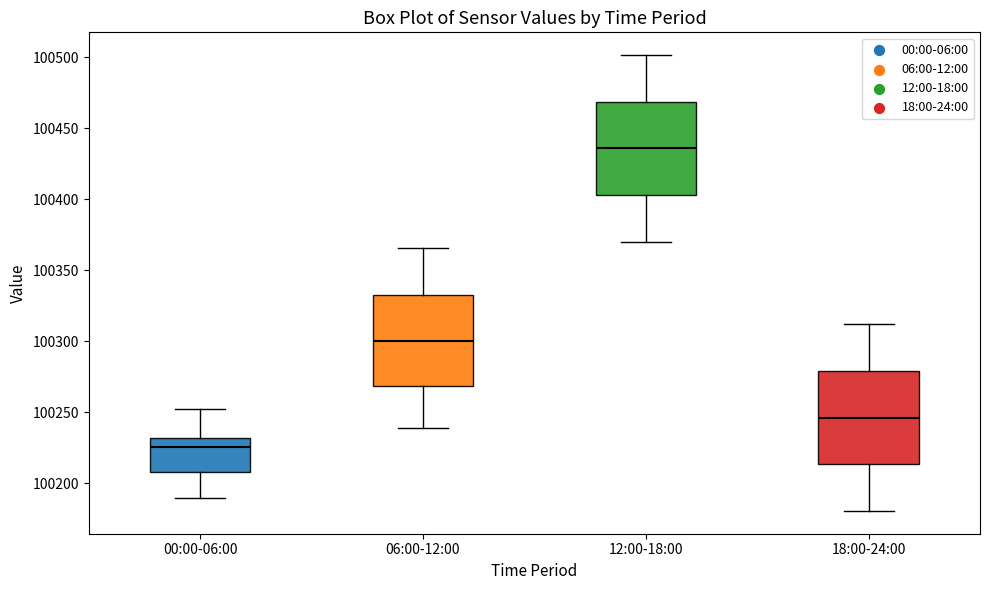

Where does the lower whisker of the box for 00:00-06:00 end on the y-axis? The values are not printed on the chart, so give them approximately, as read against the axis.

100190